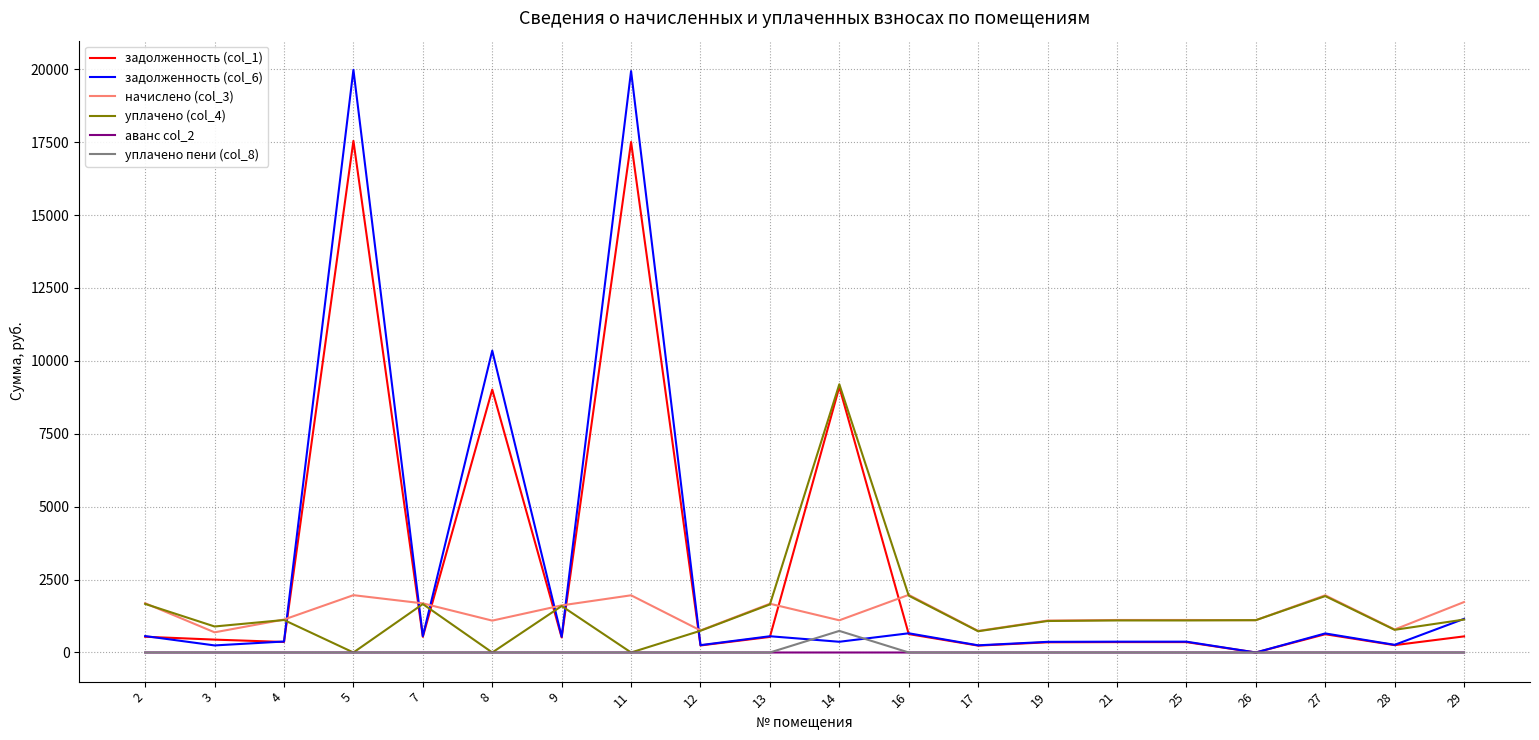

Is the value of уплачено пени (col_8) at 5 greater than the value of начислено (col_3) at 11?

No